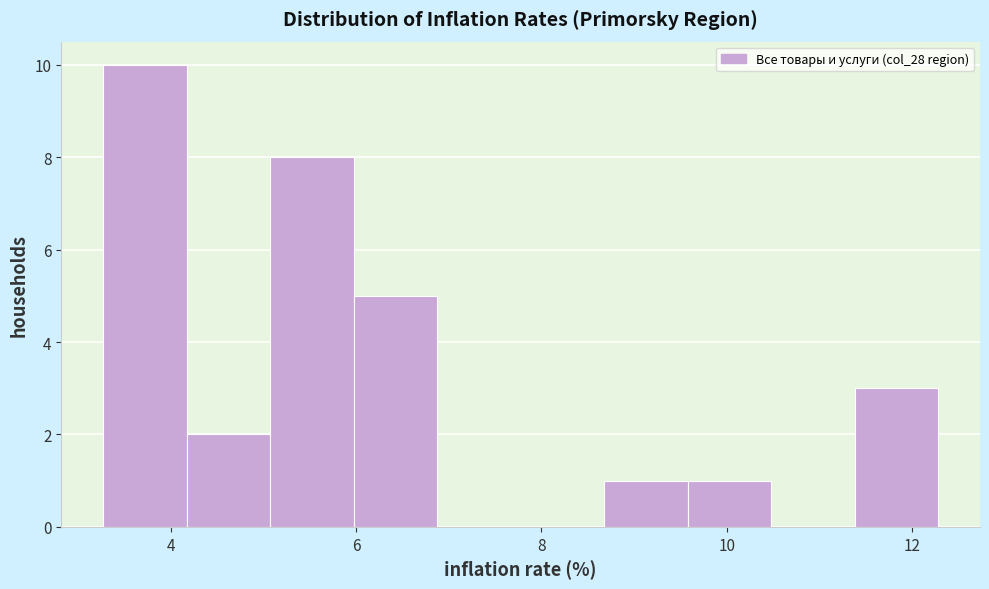

Reading left to right, transcribe this chart: for each bar, give the range it covers on the x-axis and its height. Neither the bar edges nor the heights are printed on the chart, so give them approximately, as read against the axes.

3.2 to 4.2: 10
4.2 to 5.0: 2
5.0 to 6.0: 8
6.0 to 6.8: 5
6.8 to 7.8: 0
7.8 to 8.6: 0
8.6 to 9.6: 1
9.6 to 10.4: 1
10.4 to 11.4: 0
11.4 to 12.2: 3